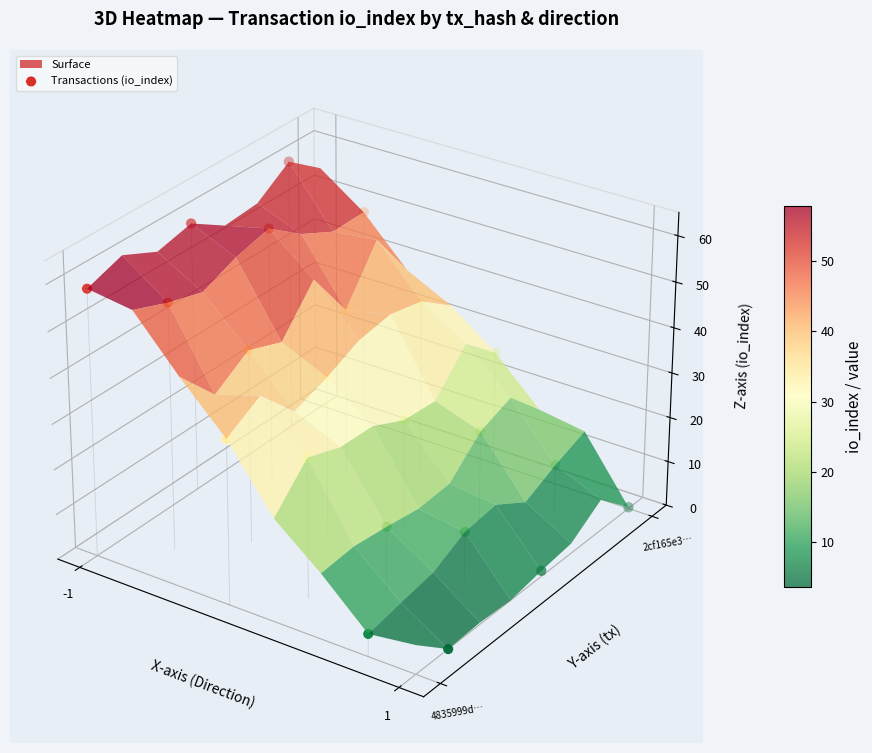

True or false: the data shows -0.1 at 5.

False